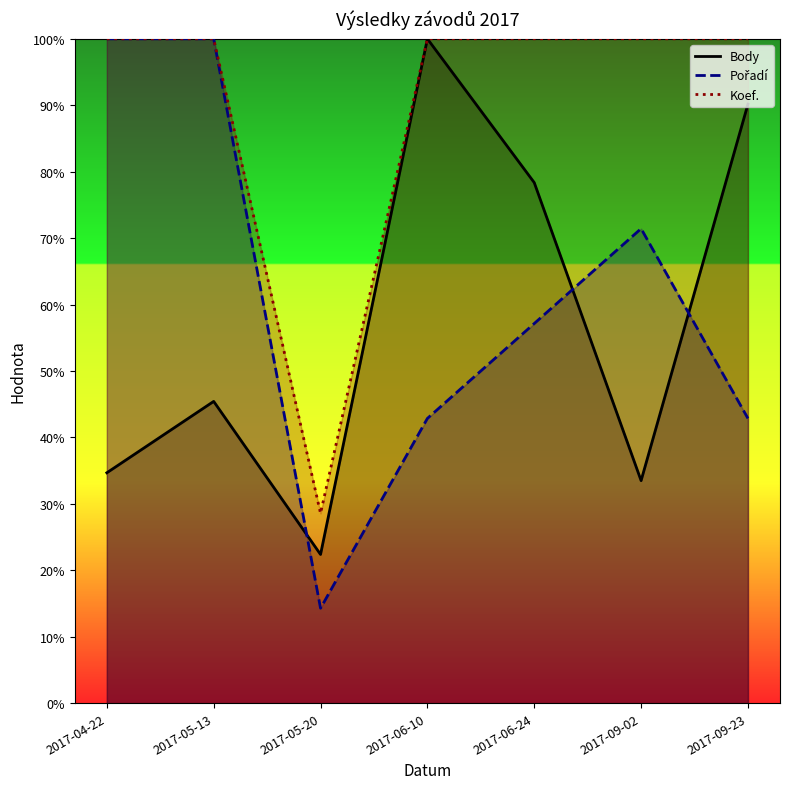

Which series changed the most between 2017-04-22 and 2017-06-10?

Body